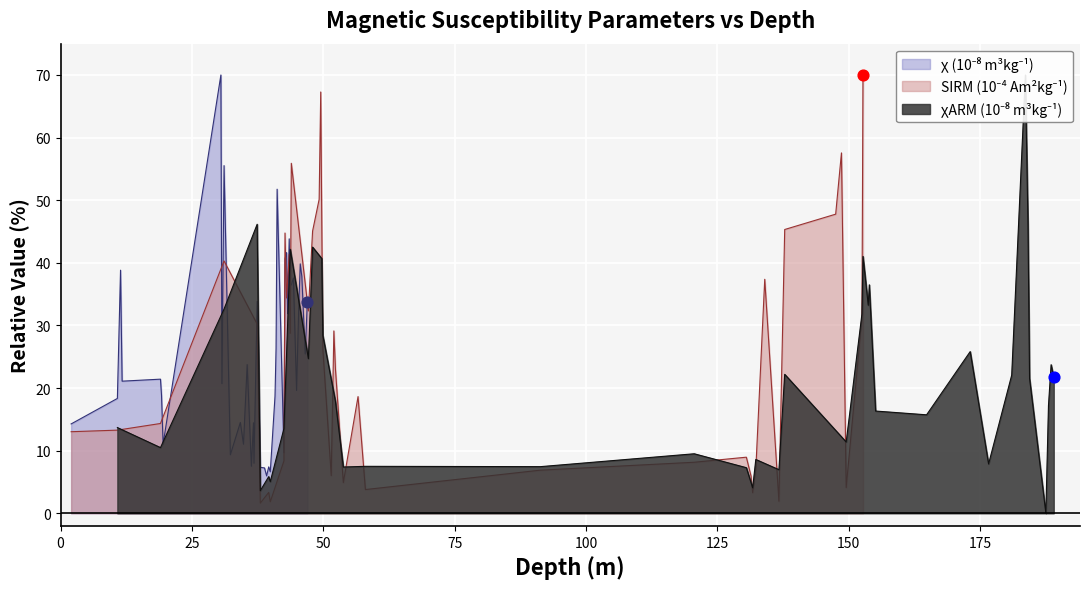

Which series reaches the minimum Y coordinate?

chi_ARM